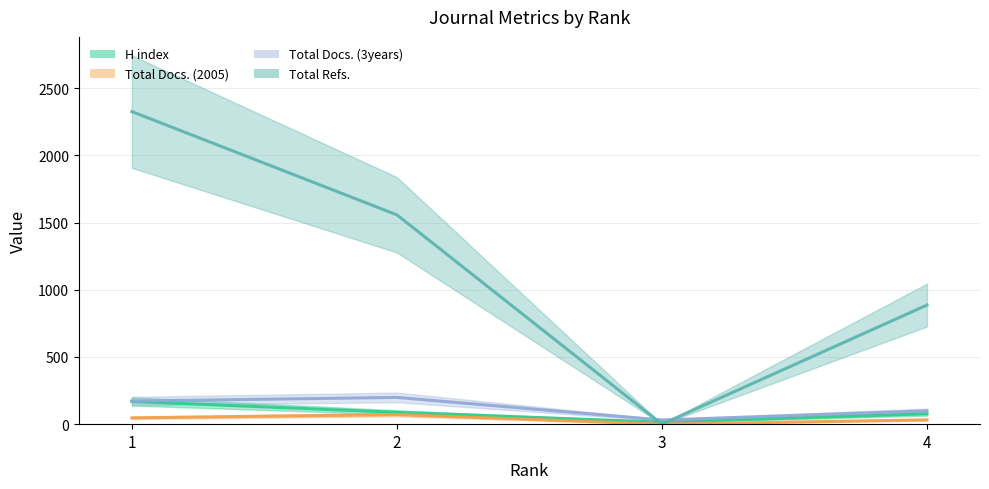

Which series has the largest total across all categories?

Total Refs.